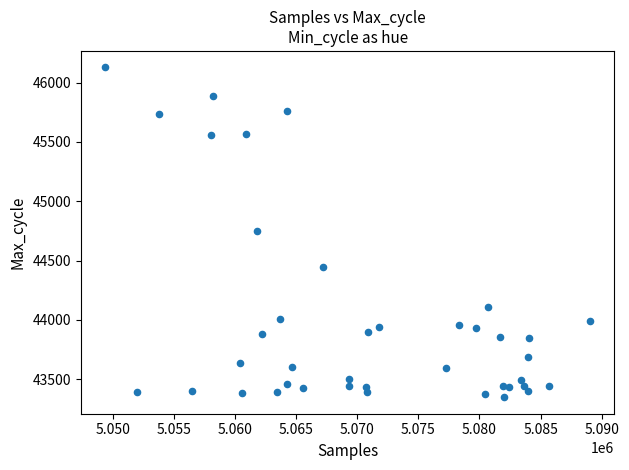

What is the range of Y values (max minus min)?

2782